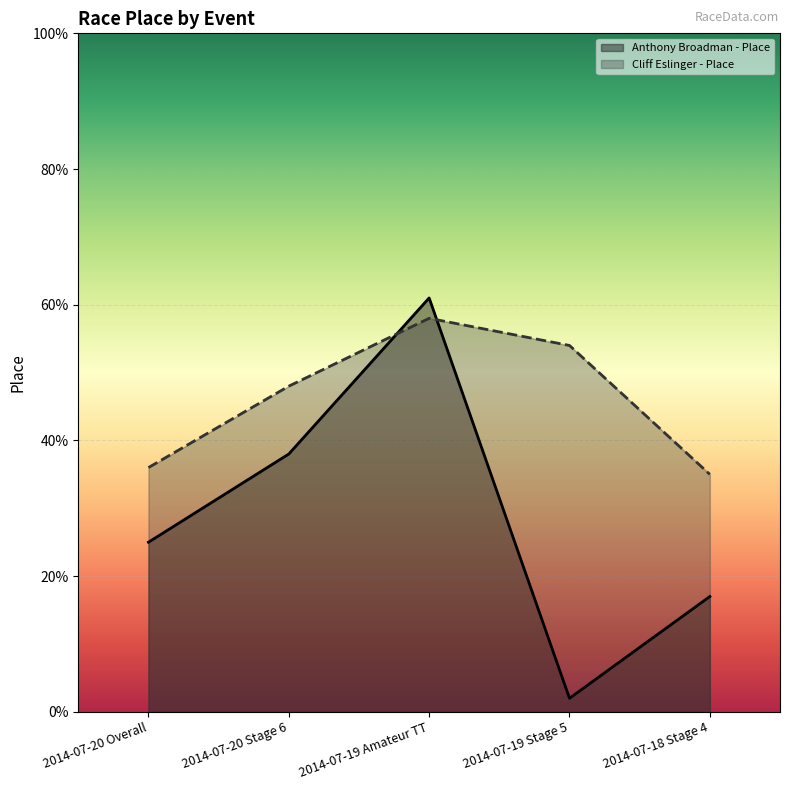

Which has a higher value, 2014-07-20 Stage 6 or 2014-07-19 Stage 5?

2014-07-20 Stage 6